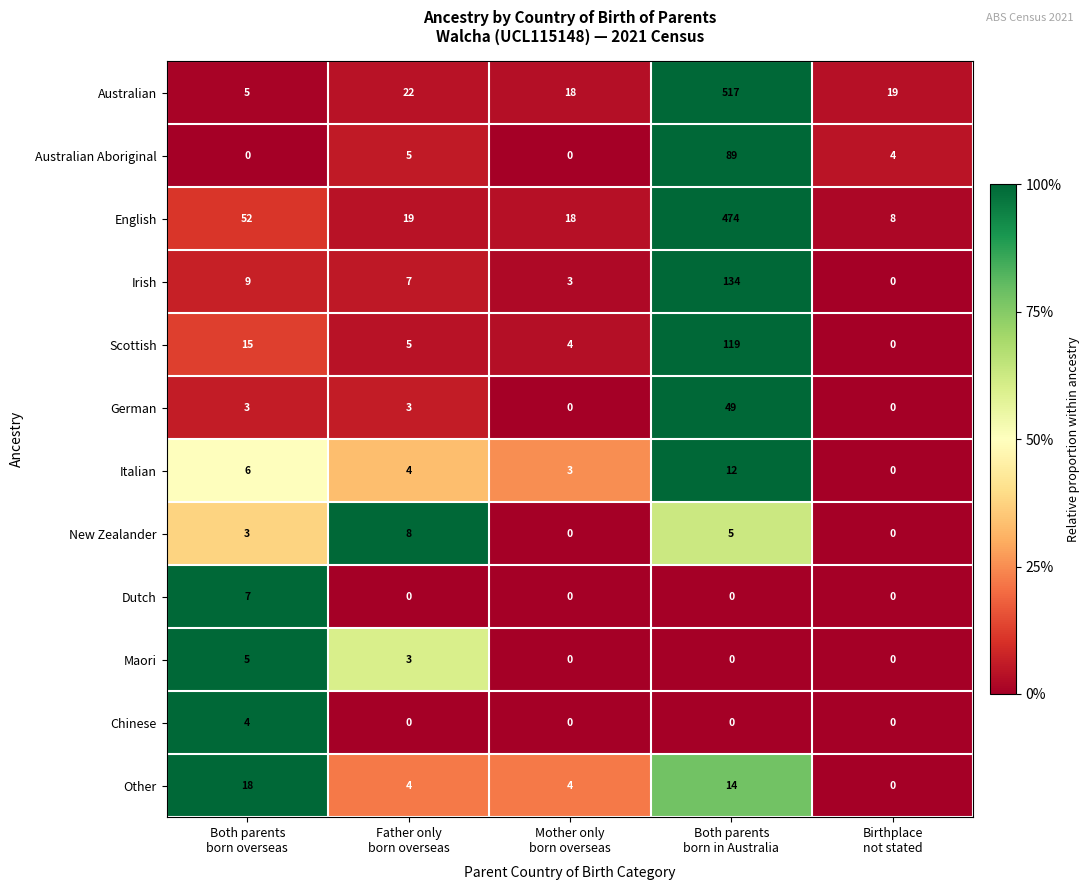

List the series in order of their peak value, lowest first.

Chinese, Maori, Dutch, New Zealander, Italian, Other, German, Australian Aboriginal, Scottish, Irish, English, Australian